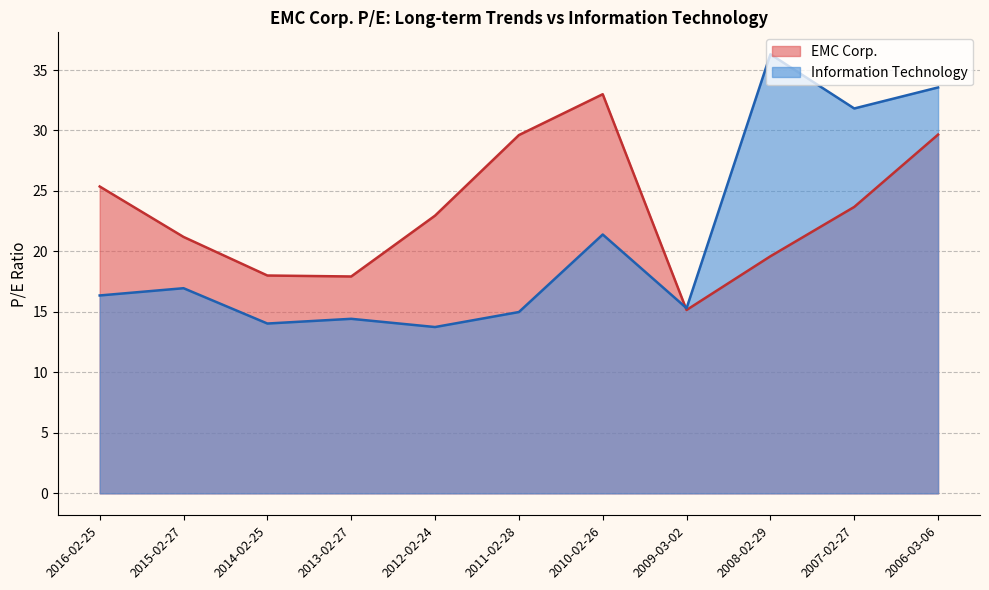

What is the value of the EMC Corp. point at the 4th from the left?

17.9